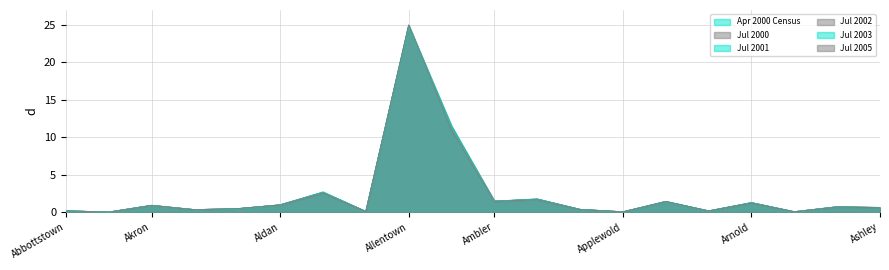

What is the value of the Jul 2001 point at the 11th from the left?

1.5